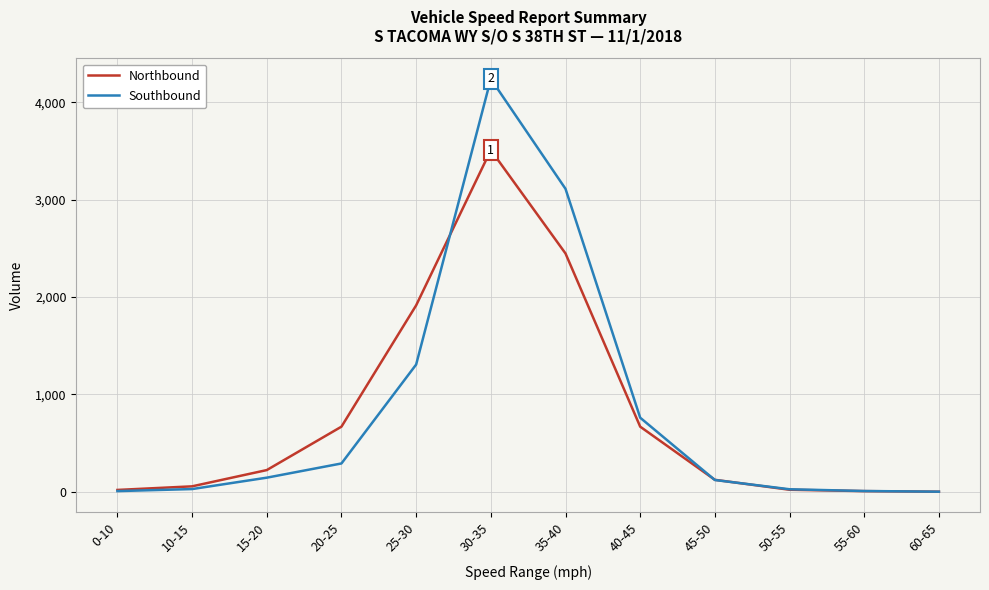

Is it true that Northbound equals 1915 at 25-30?

True